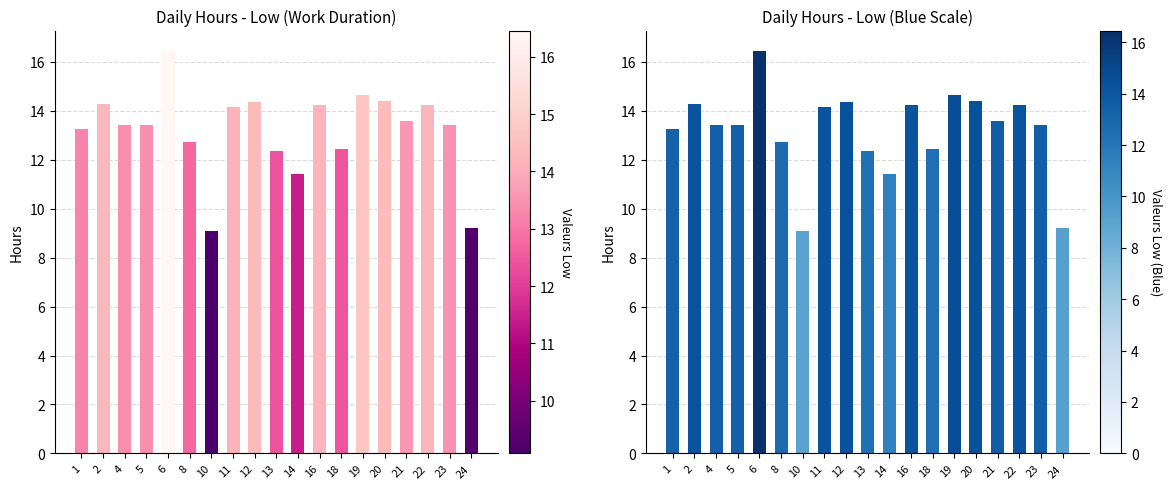

Which series has the largest range (max minus min)?

Low